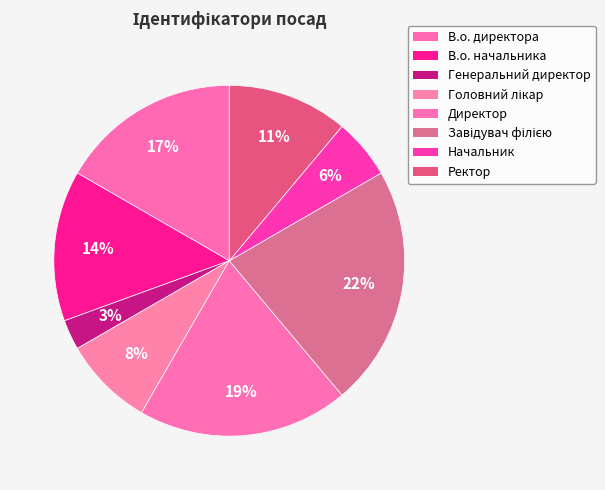

To the nearest percent, what is the average slice percentage?

12%